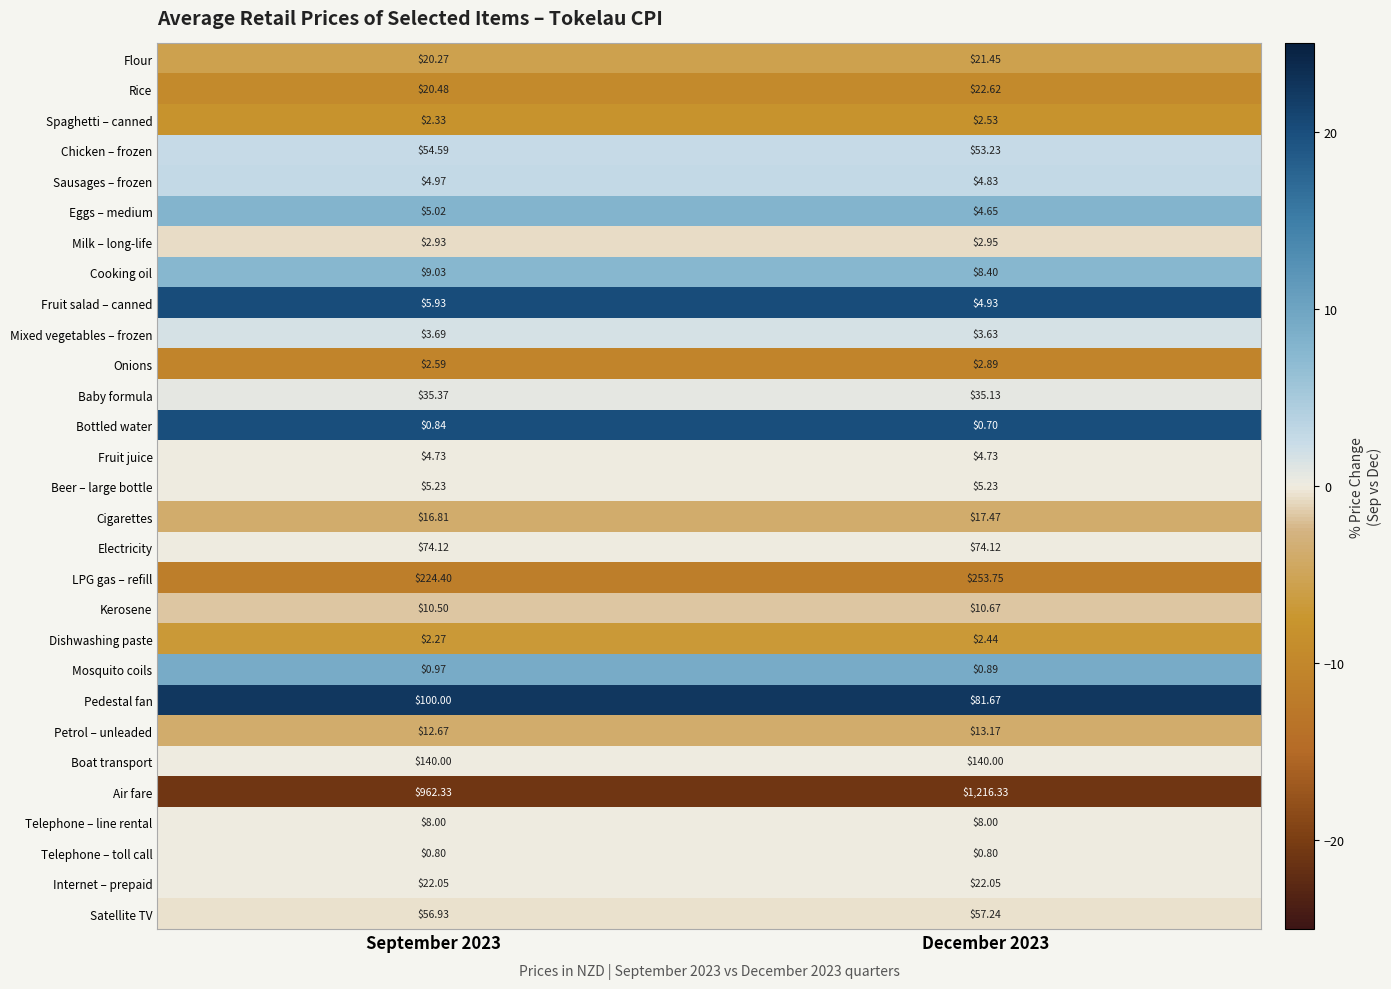

Which series changed the most between September 2023 and December 2023?

Air fare